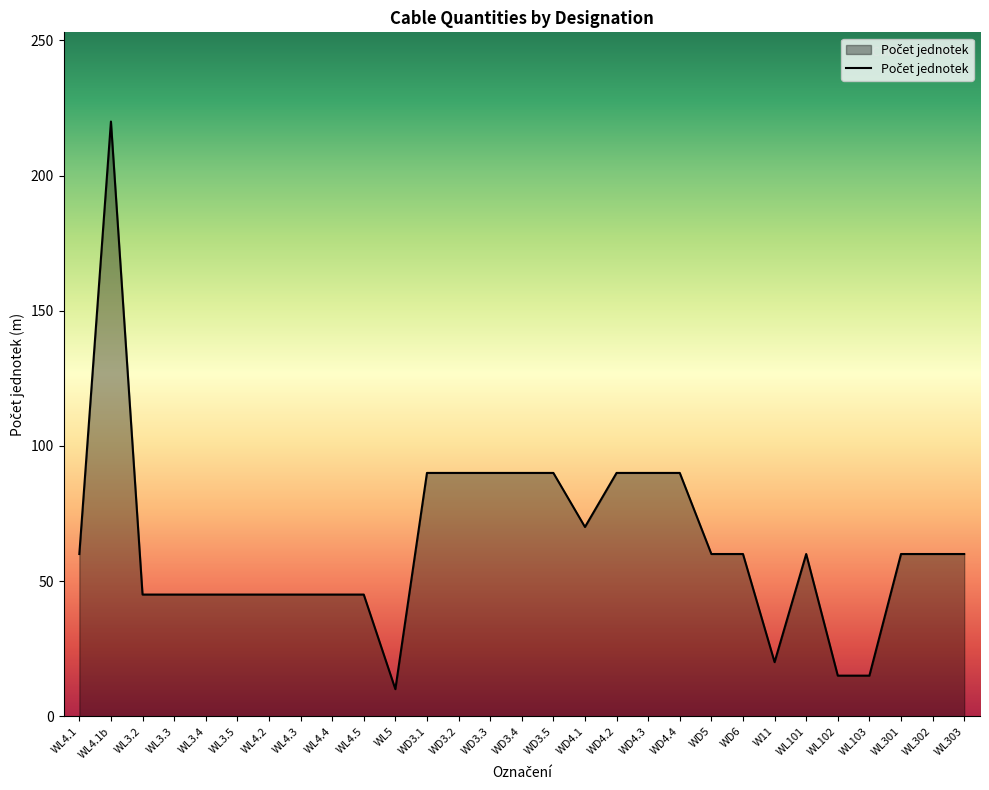

What position from the left is WL4.5?

10